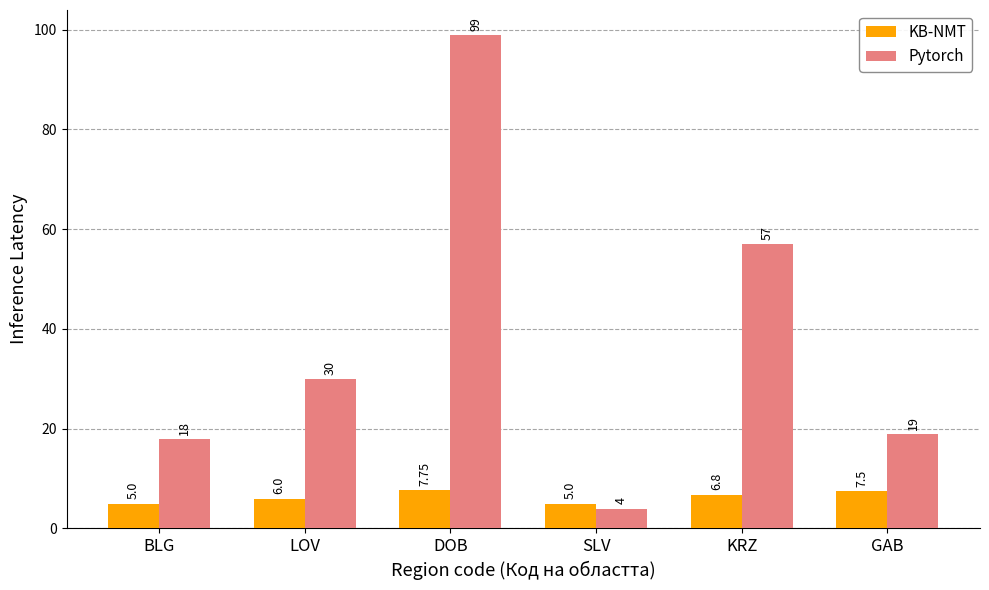

What is the sum of the KB-NMT values at LOV and GAB?

13.5